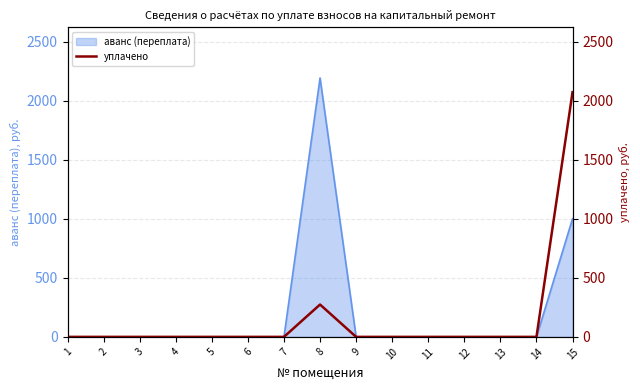

Which category has the lowest value across all series?

1